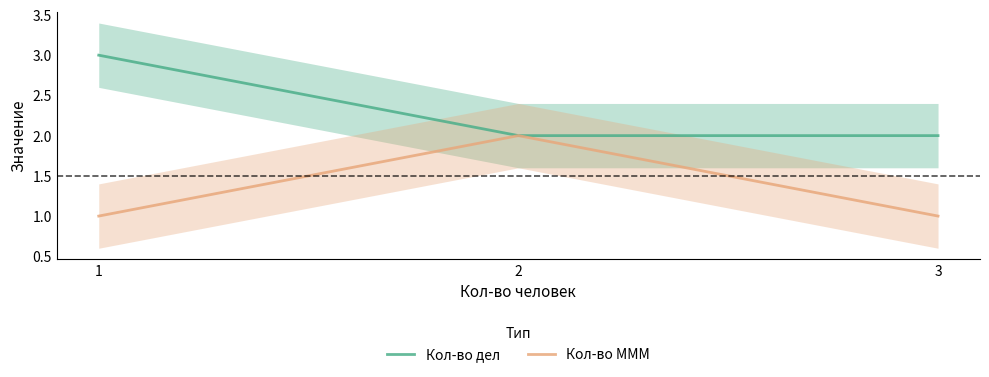

Rank the series by their maximum value, from highest to lowest.

Кол-во дел, Кол-во МММ